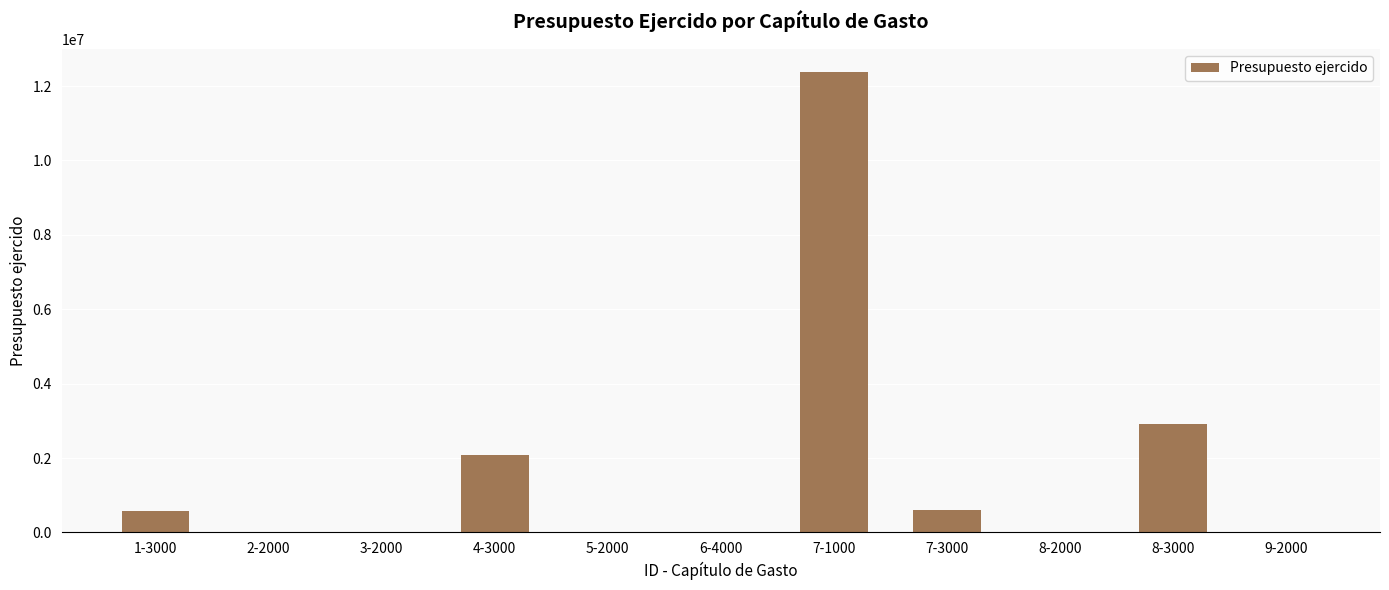

The chart shows a value of 0.0 at 2-2000. True or false?

True